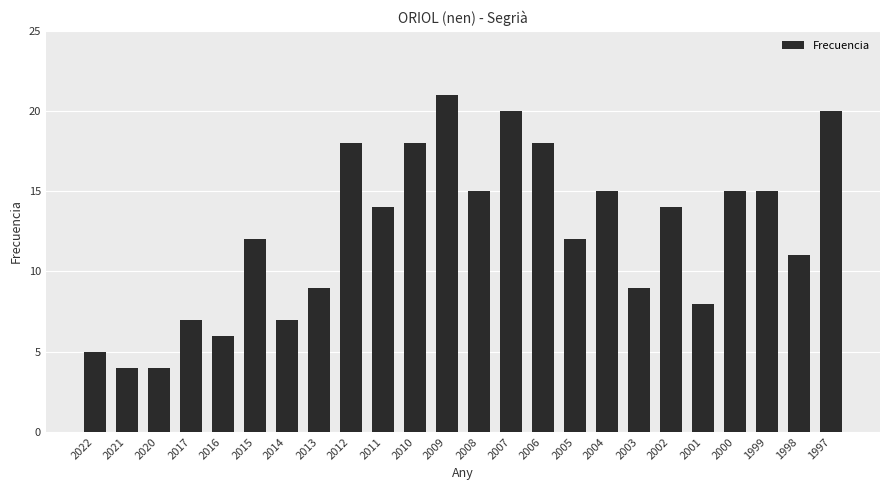

How many data points are less than 14?

12